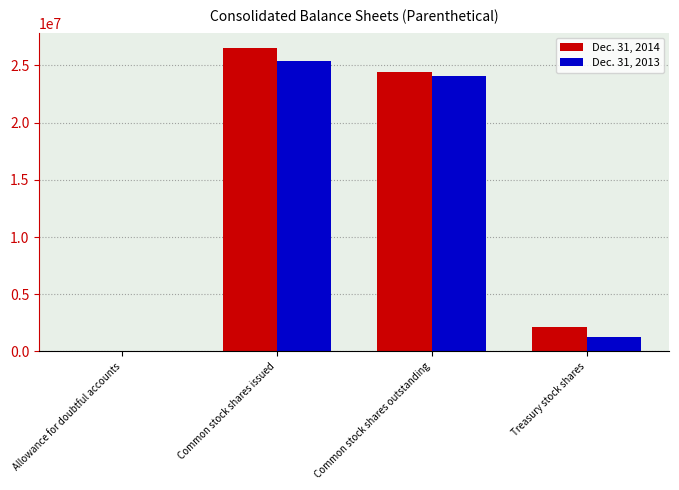

What is the difference between the Dec. 31, 2013 values at Common stock shares outstanding and Treasury stock shares?

22834558